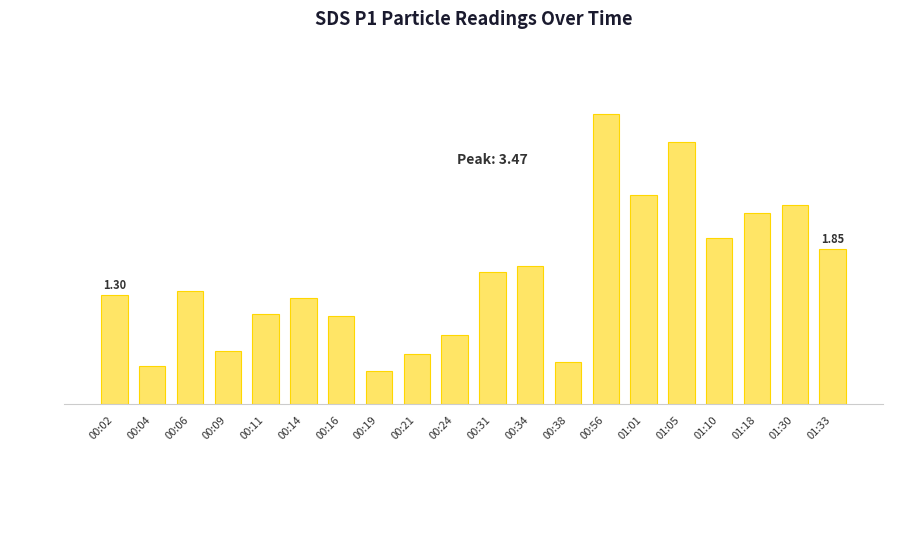

Read the value at 00:31.

1.6